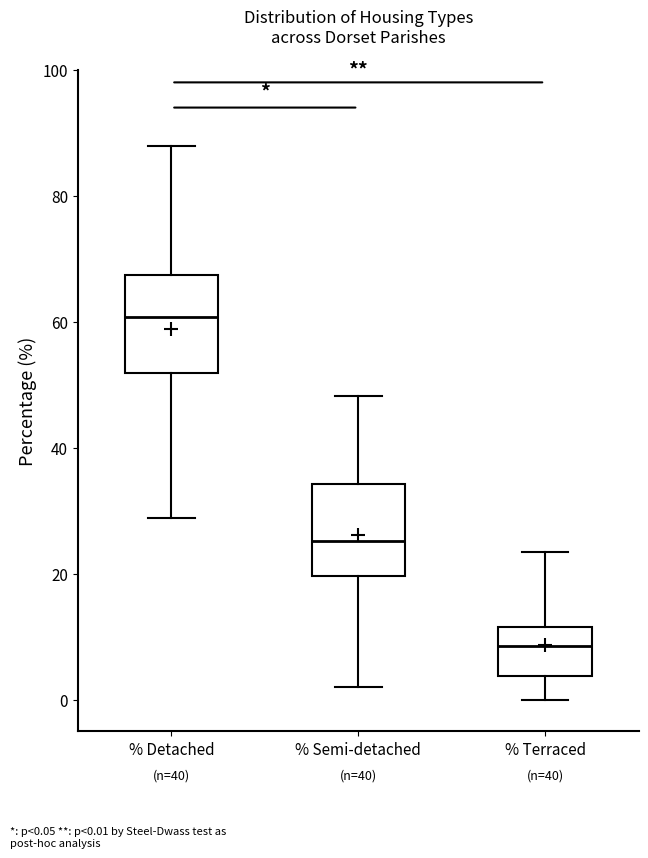

Which box has the lowest median line?

% Terraced